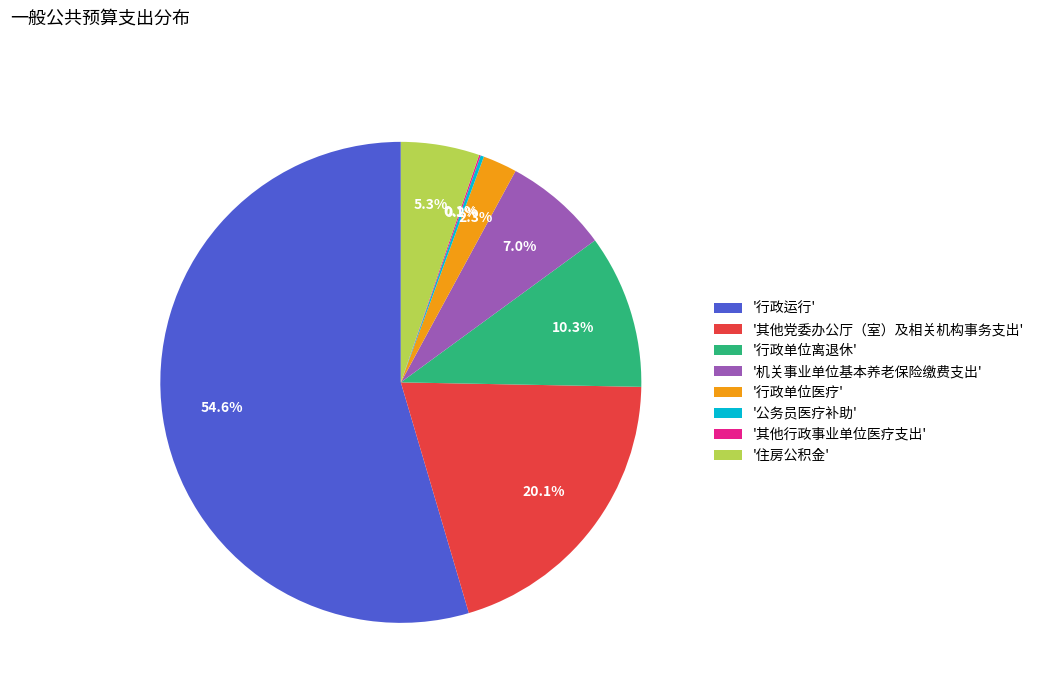

Does any single category account for the majority?

Yes